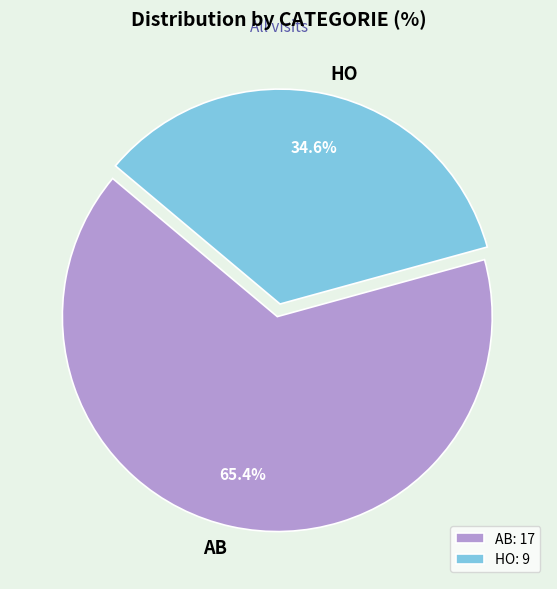

Is it true that HO is 35% of the pie?

True